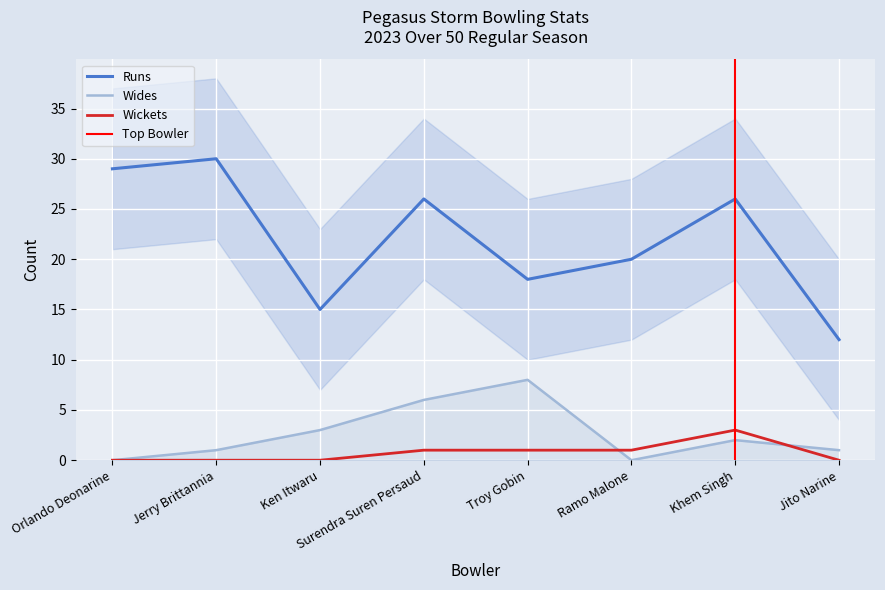

Reading right to left, list all the values displayed in this chart.

Runs: Jito Narine=12	Khem Singh=26	Ramo Malone=20	Troy Gobin=18	Surendra Suren Persaud=26	Ken Itwaru=15	Jerry Brittannia=30	Orlando Deonarine=29
Wickets: Jito Narine=0	Khem Singh=3	Ramo Malone=1	Troy Gobin=1	Surendra Suren Persaud=1	Ken Itwaru=0	Jerry Brittannia=0	Orlando Deonarine=0
Wides: Jito Narine=1	Khem Singh=2	Ramo Malone=0	Troy Gobin=8	Surendra Suren Persaud=6	Ken Itwaru=3	Jerry Brittannia=1	Orlando Deonarine=0